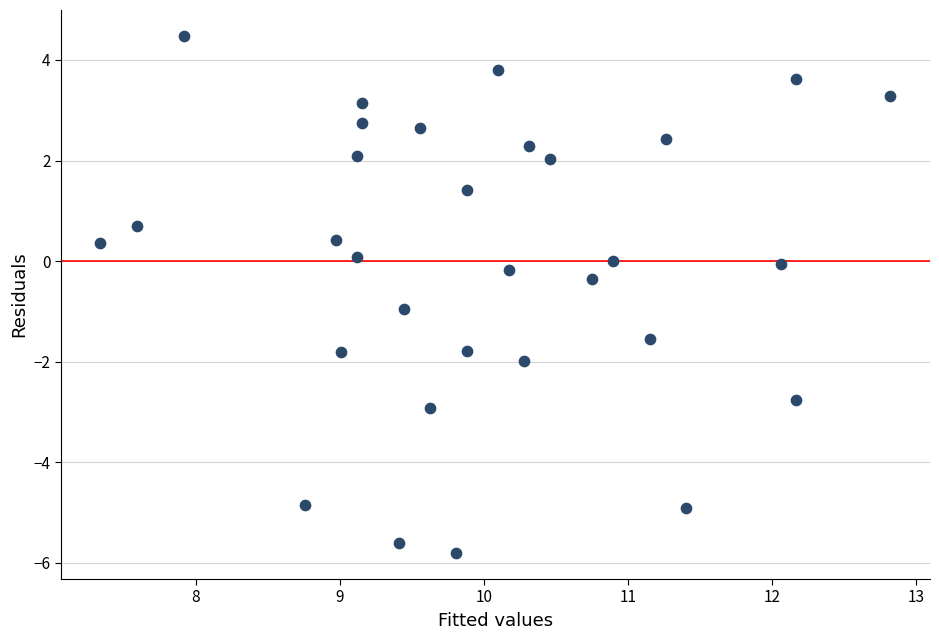

What is the range of X values (max minus min)?

5.5